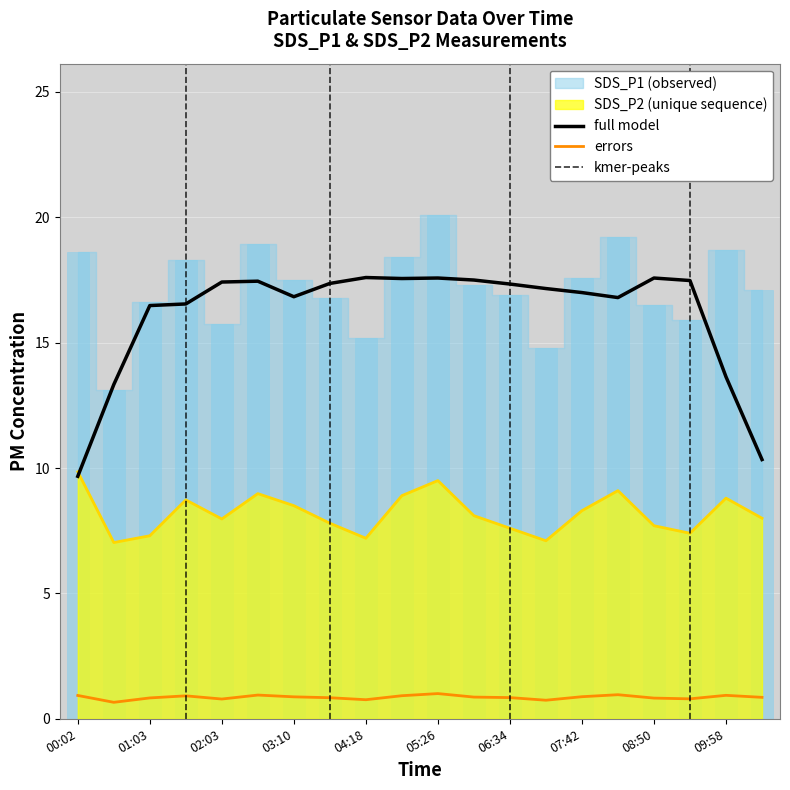

True or false: errors and SDS_P2 (unique sequence) intersect in this chart.

False